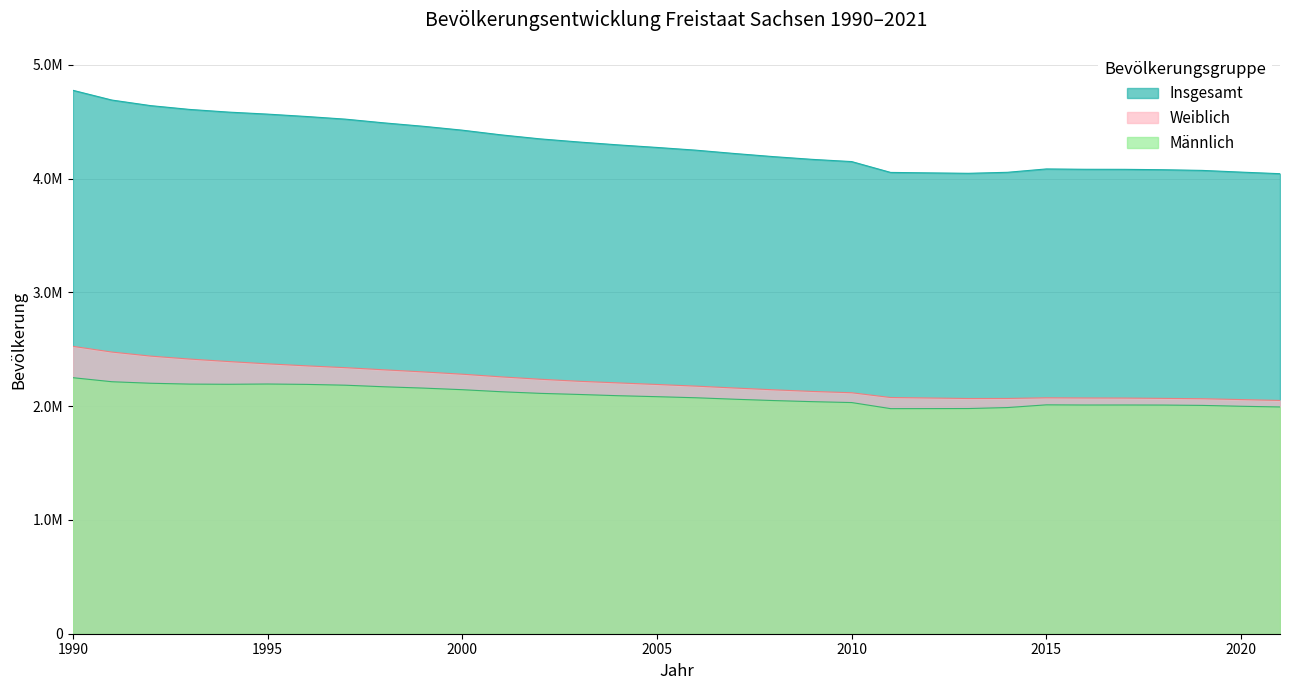

Reading right to left, list all the values displayed in this chart.

Insgesamt: 4043002	4056941	4071971	4077937	4081308	4081783	4084851	4055274	4046385	4050204	4054182	4149477	4168732	4192801	4220200	4249774	4273754	4296284	4321437	4349059	4384192	4425581	4459686	4489415	4522412	4545702	4566603	4584345	4607775	4641108	4690246	4775914
Männlich: 1992884	1999026	2006722	2009619	2010214	2009991	2011561	1987607	1979164	1978504	1978178	2031630	2039451	2049173	2060804	2073755	2083240	2091821	2102768	2112497	2126723	2144676	2158726	2170172	2184168	2191334	2194597	2192299	2193846	2201310	2214693	2250153
Weiblich: 2050118	2057915	2065249	2068318	2071094	2071792	2073290	2067667	2067221	2071700	2076004	2117847	2129281	2143628	2159396	2176019	2190514	2204463	2218669	2236562	2257469	2280905	2300960	2319243	2338244	2354368	2372006	2392046	2413929	2439798	2475553	2525761